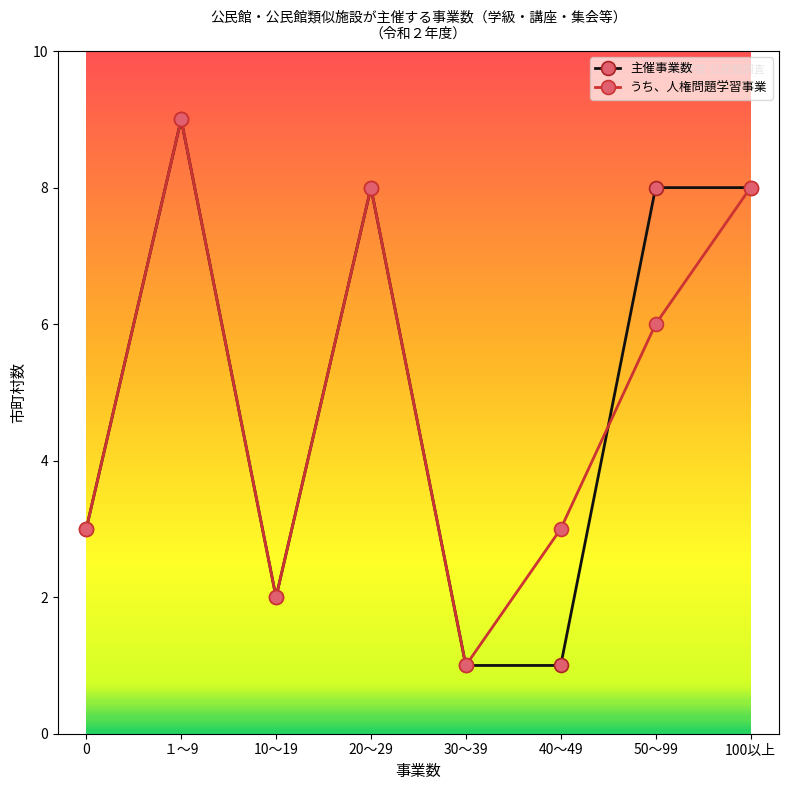

At which category is the sum across all series the highest?

１～9